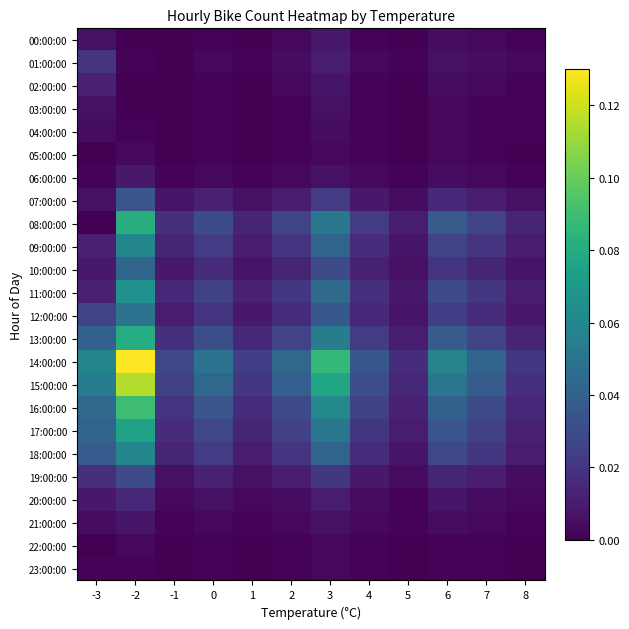

Which label corresponds to the largest value in the chart?

-2